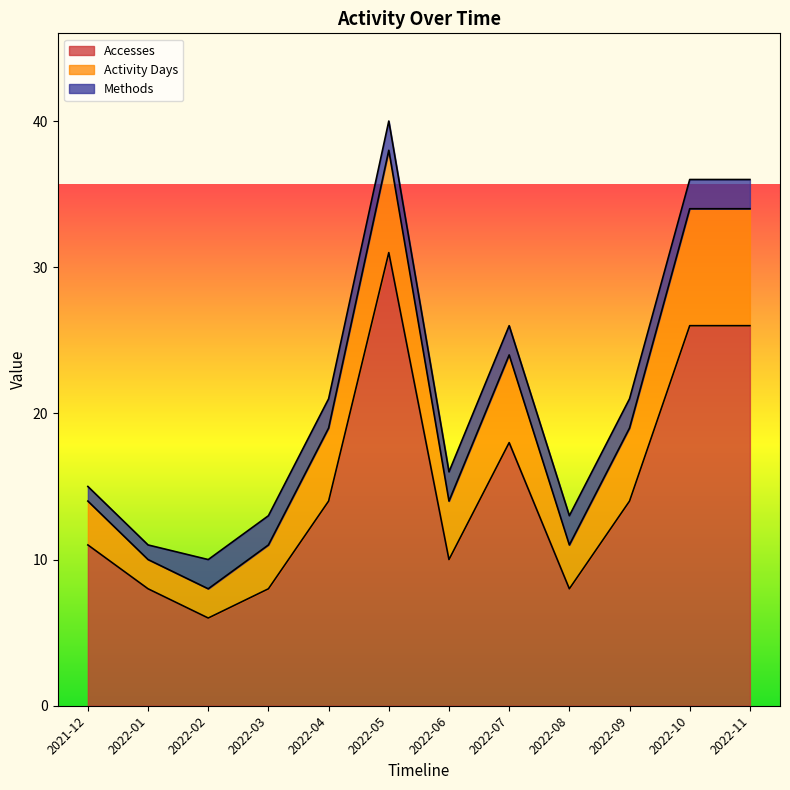

The value of Methods at 2022-05 is 2. True or false?

True